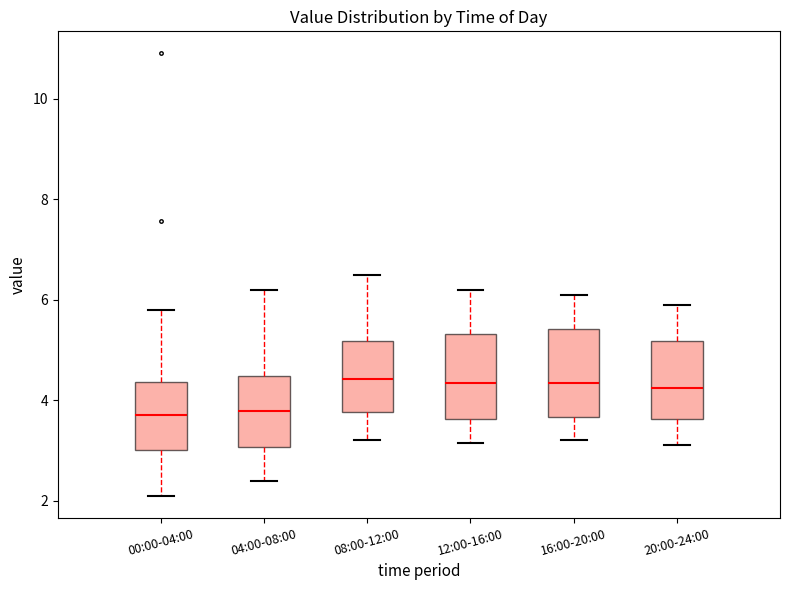

Reading left to right, transcribe this box plot: for each box, give where its median line is, the range the box spans, and where its two whiskers end, as read against the y-axis. The values are not printed on the chart, so give them approximately, as read against the axis.

00:00-04:00: median 3.8, box 3.0 to 4.4, whiskers 2.2 to 5.8
04:00-08:00: median 3.8, box 3.0 to 4.4, whiskers 2.4 to 6.2
08:00-12:00: median 4.4, box 3.8 to 5.2, whiskers 3.2 to 6.6
12:00-16:00: median 4.4, box 3.6 to 5.4, whiskers 3.2 to 6.2
16:00-20:00: median 4.4, box 3.6 to 5.4, whiskers 3.2 to 6.2
20:00-24:00: median 4.2, box 3.6 to 5.2, whiskers 3.2 to 6.0